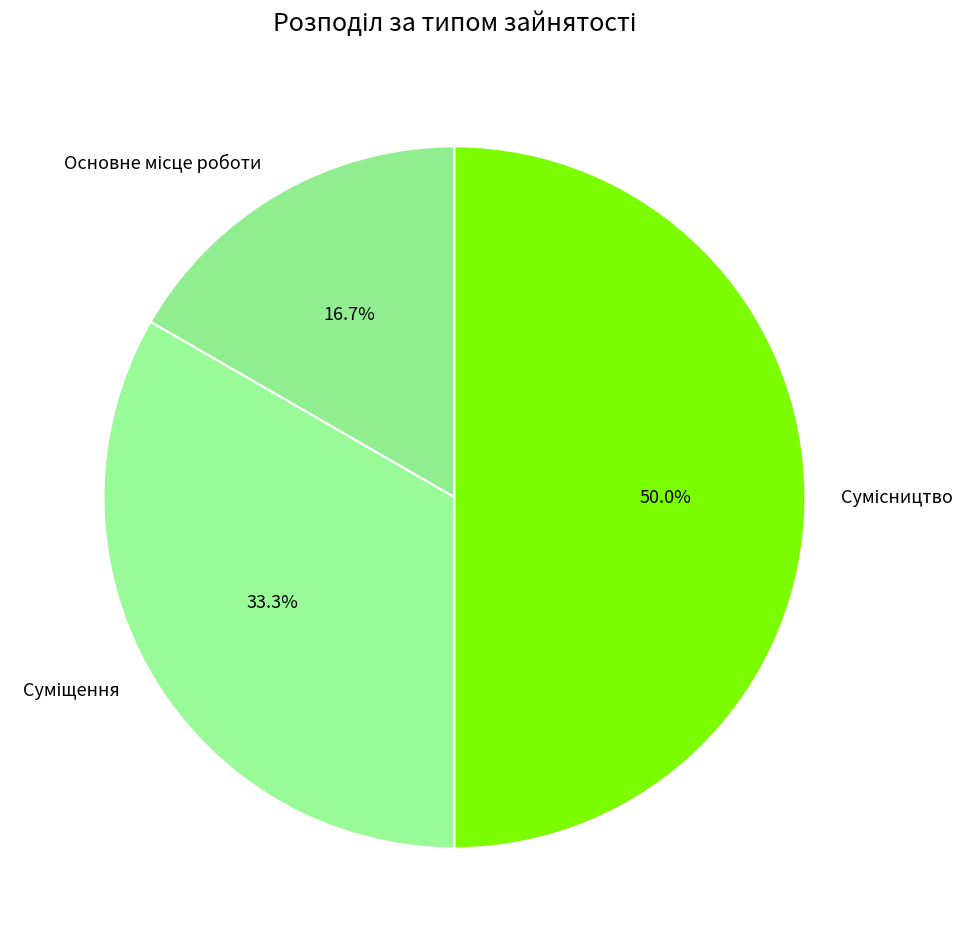

How many segments does this pie chart have?

3